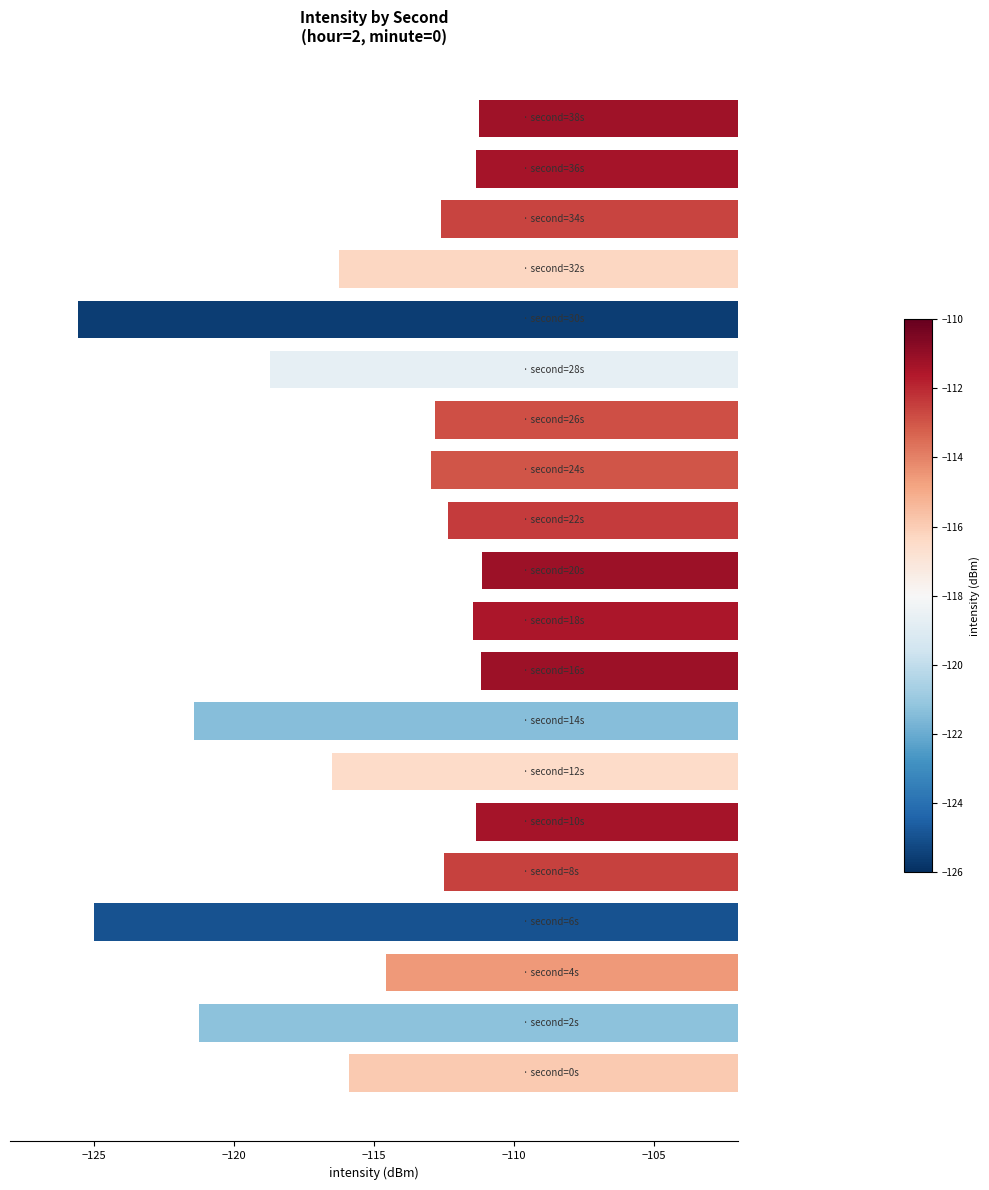

What is the minimum value shown in the chart?

-125.6